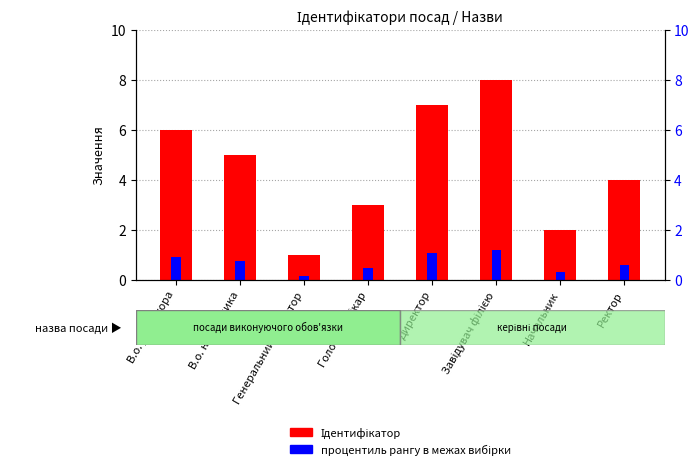

At how many categories does at least one series exceed 6?

2